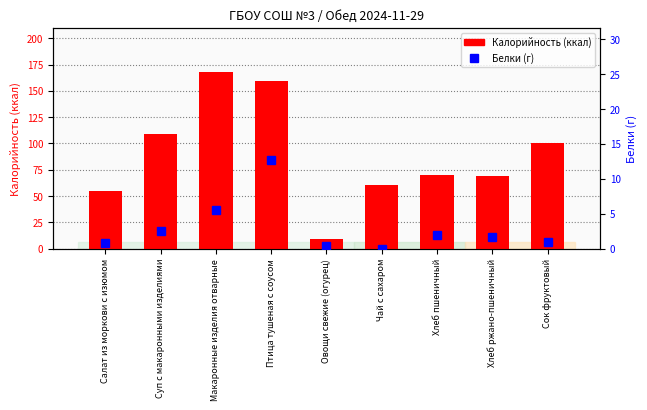

How many distinct data groups are displayed?

2